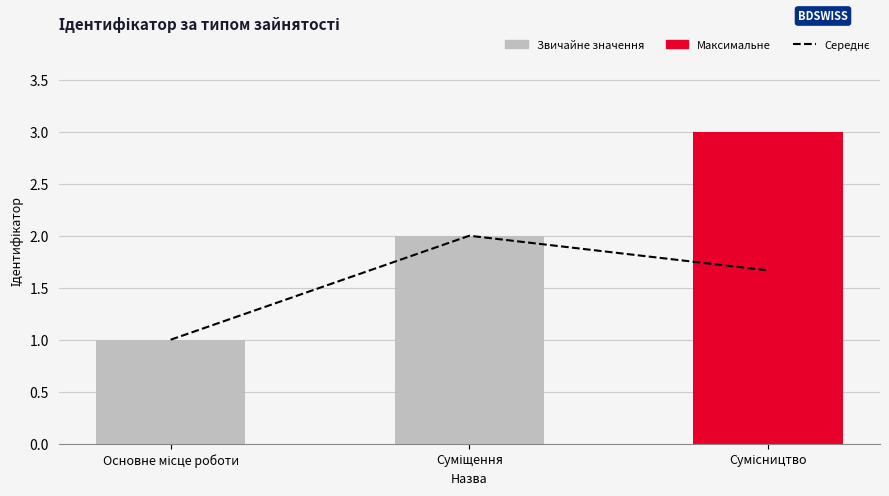

Where is Ідентифікатор nearest to the value 2?

Суміщення